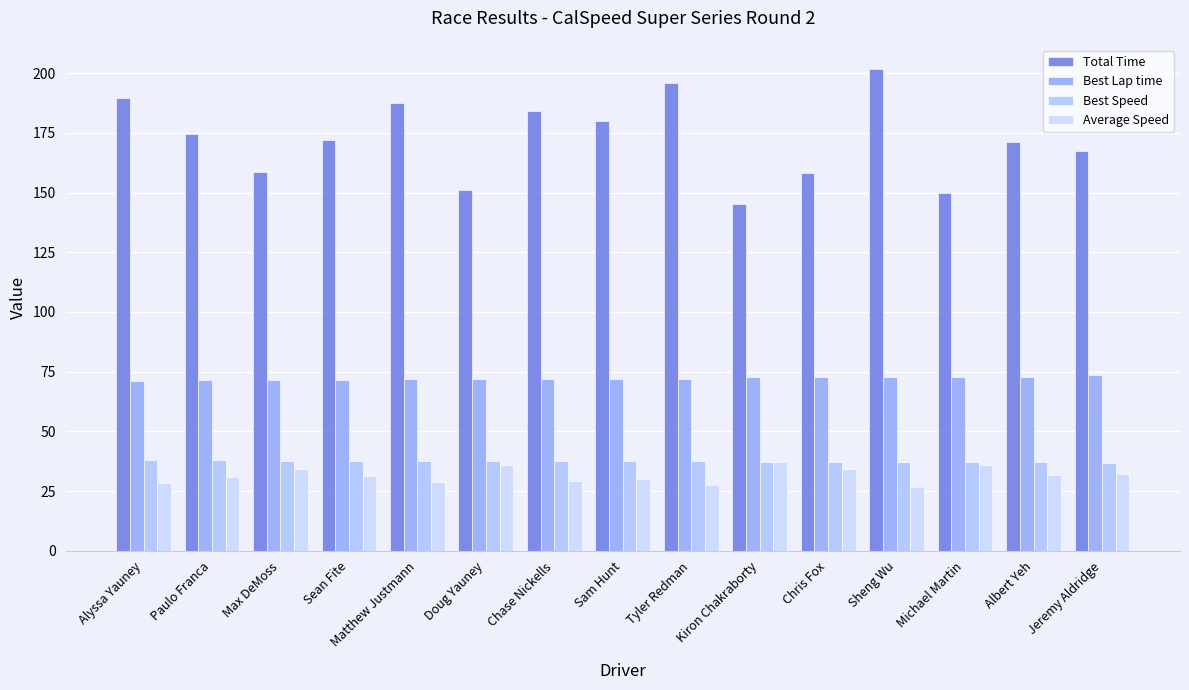

What is the difference between the highest and lowest values at Jeremy Aldridge?

135.3